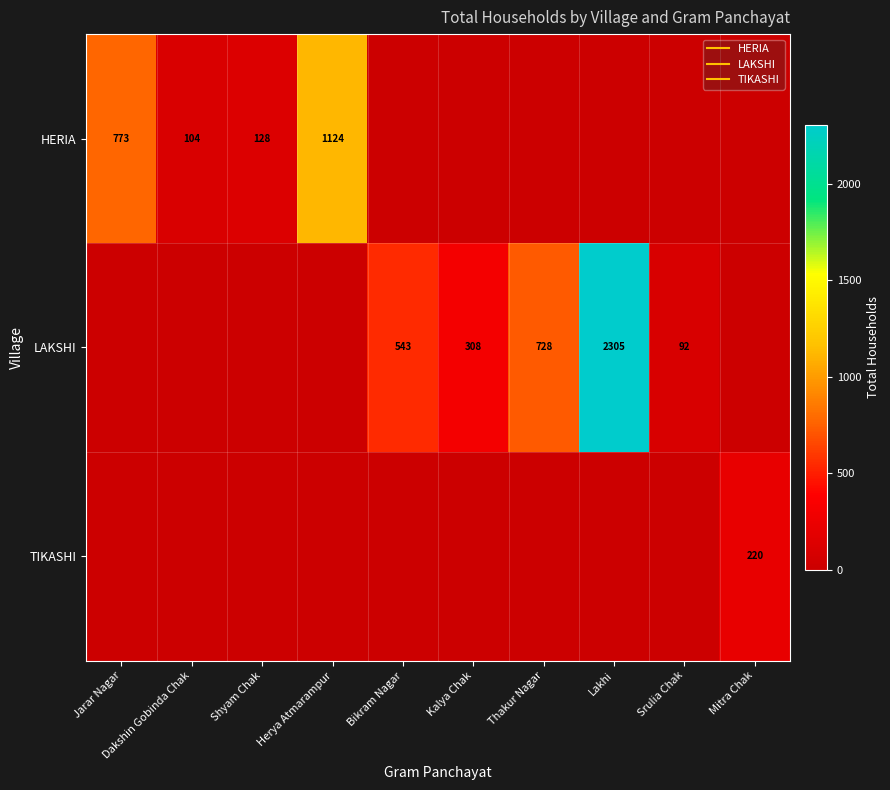

The TIKASHI series shows 128 at Thakur Nagar. True or false?

False